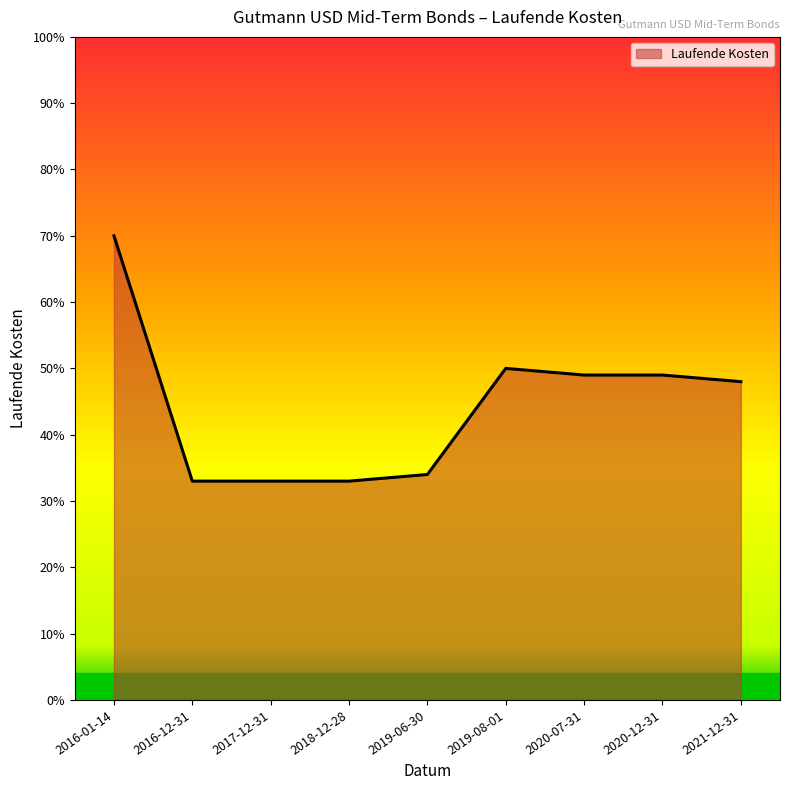

What is the label of the 8th point from the right?

2016-12-31